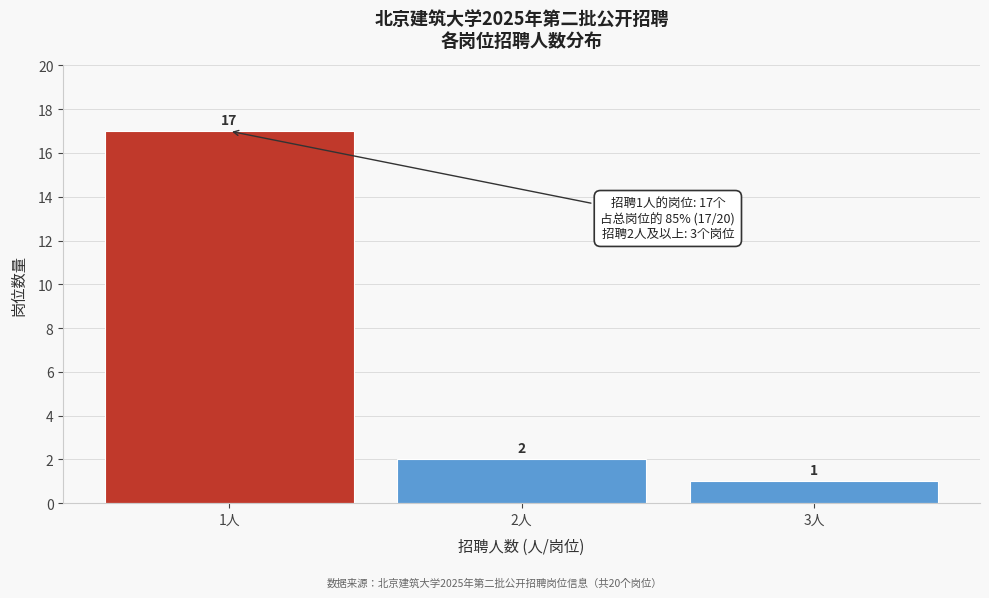

Reading left to right, what are all the values shown in this chart?

1人=17	2人=2	3人=1